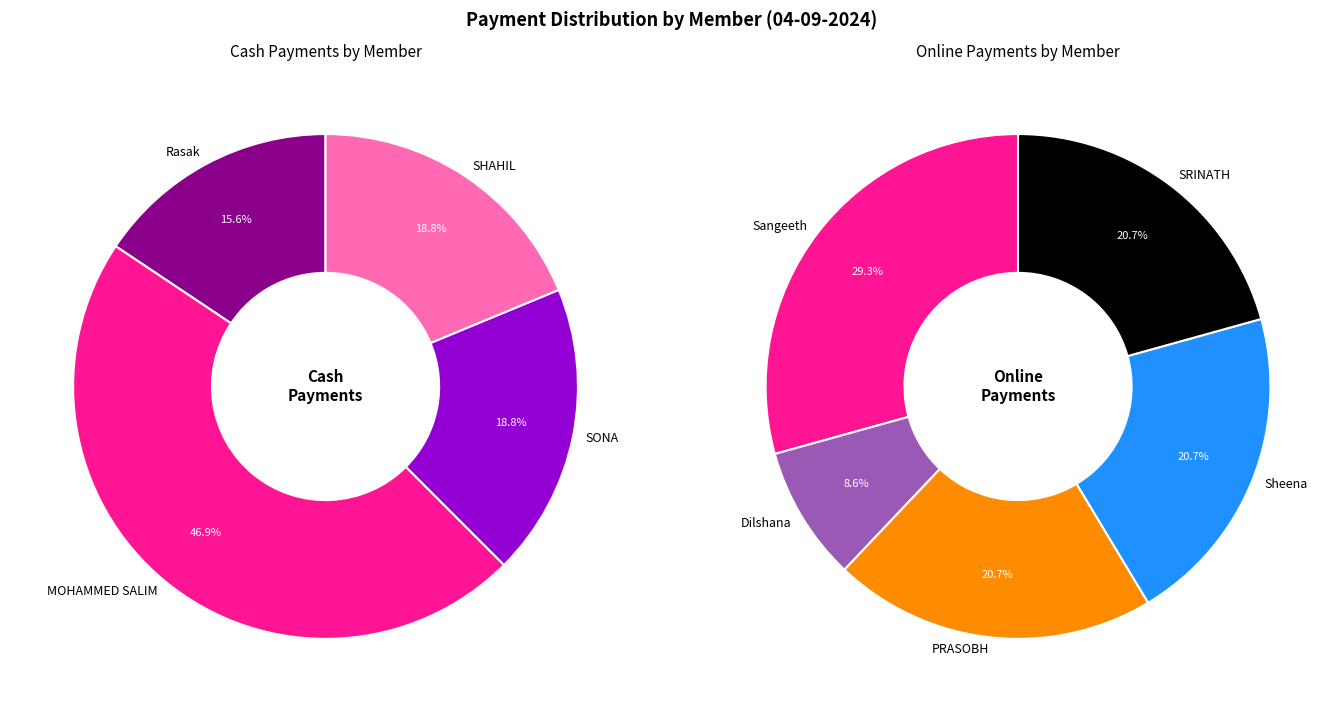

Between SONA and SRINATH, which is larger?

SONA